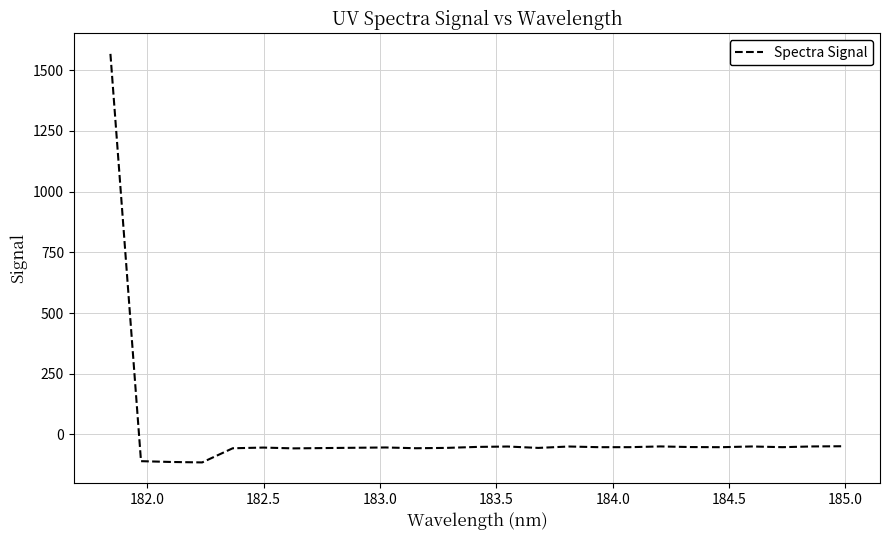

How many values exceed -52?

8